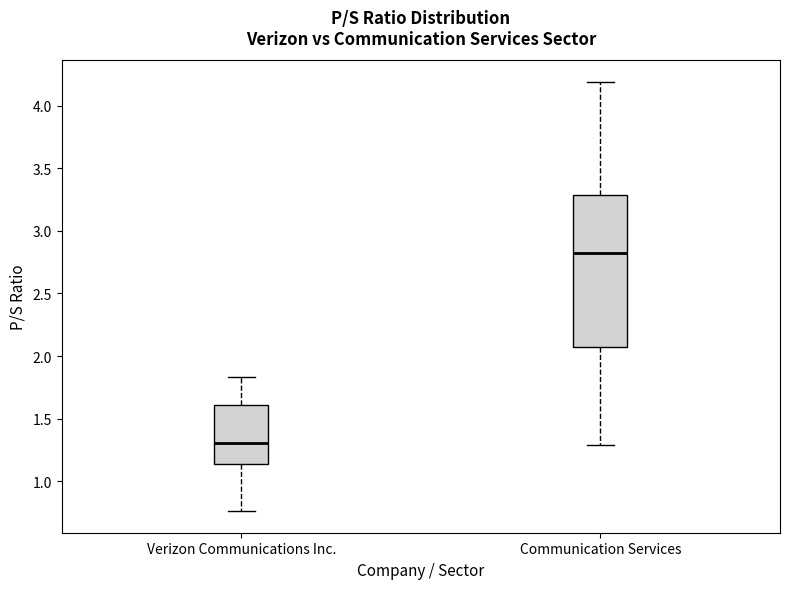

Where does the median line of the box for Verizon Communications Inc. sit on the y-axis? The values are not printed on the chart, so give them approximately, as read against the axis.

1.30